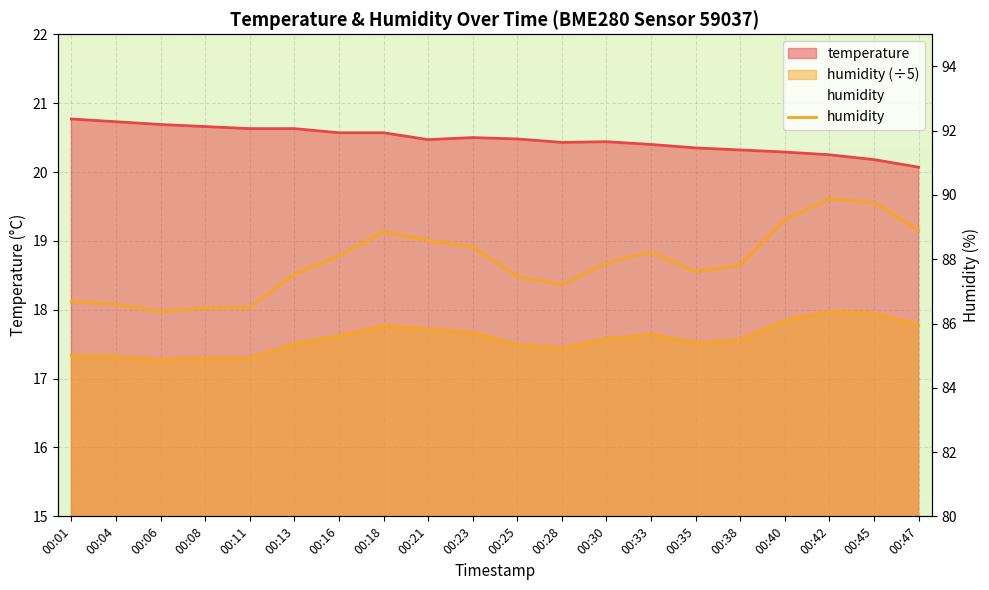

What is the average value of the temperature series?

20.5